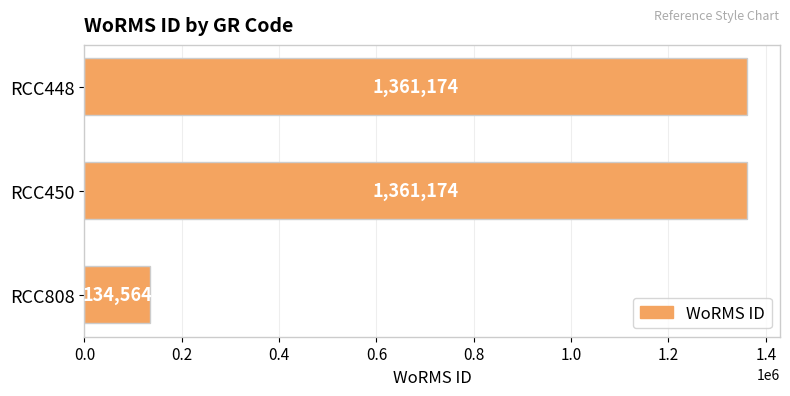

The chart shows a value of 134564 at RCC808. True or false?

True